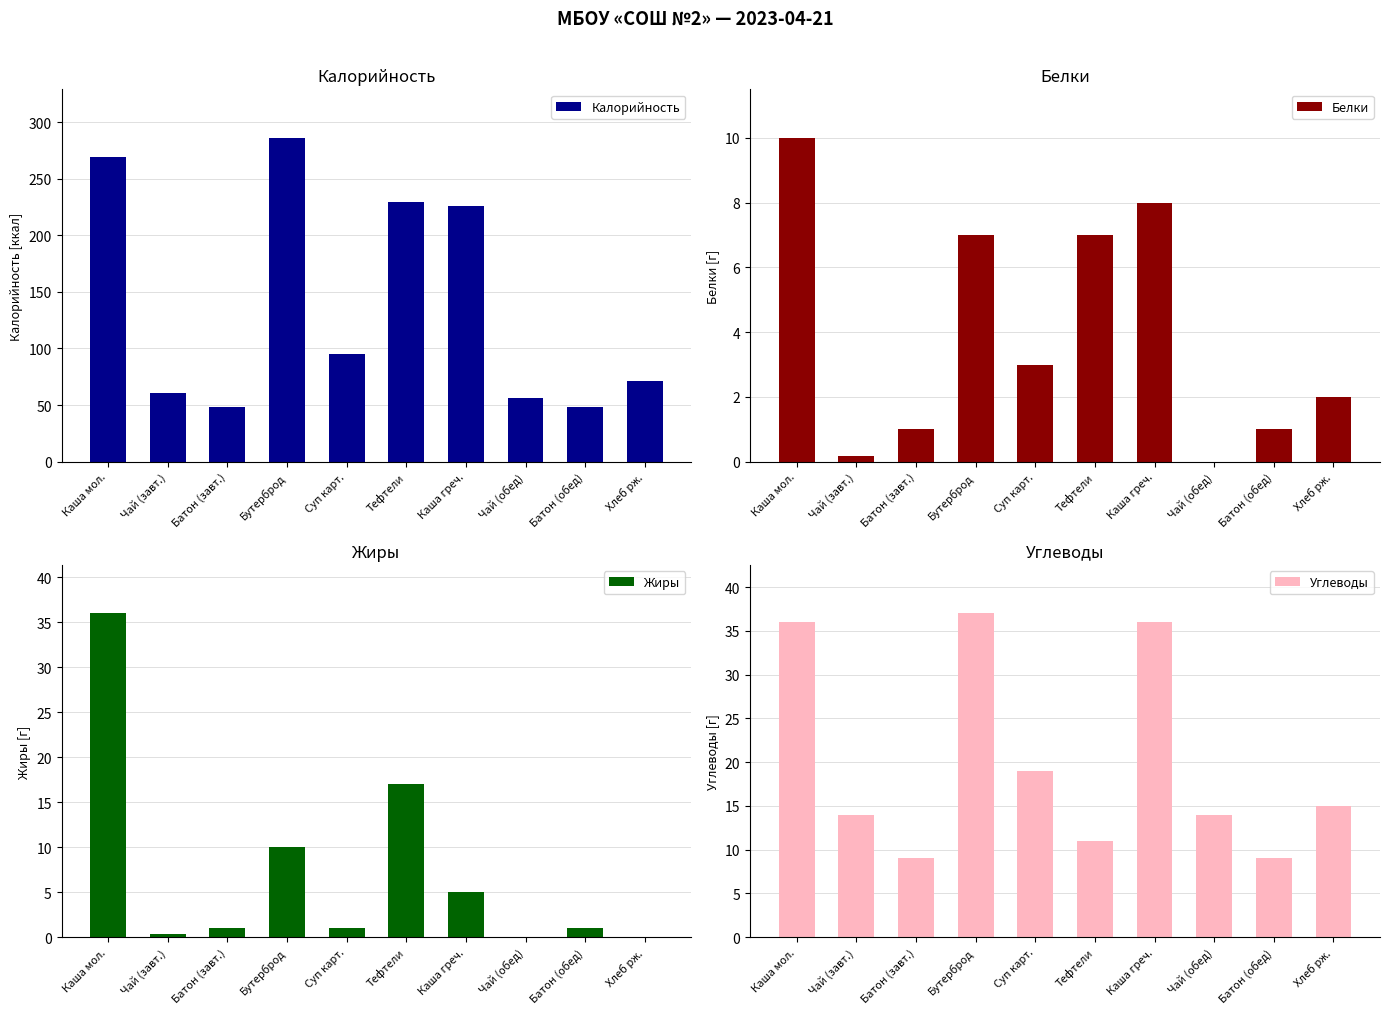

Which series changed the most between Каша мол. and Суп карт.?

Калорийность